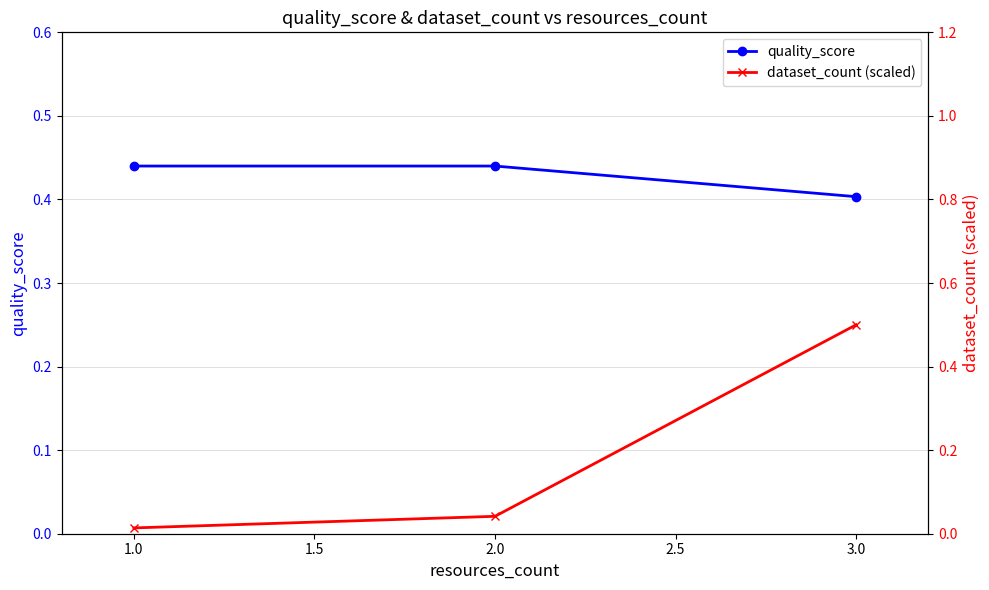

Is it true that quality_score equals 0.6 at 2.0?

False